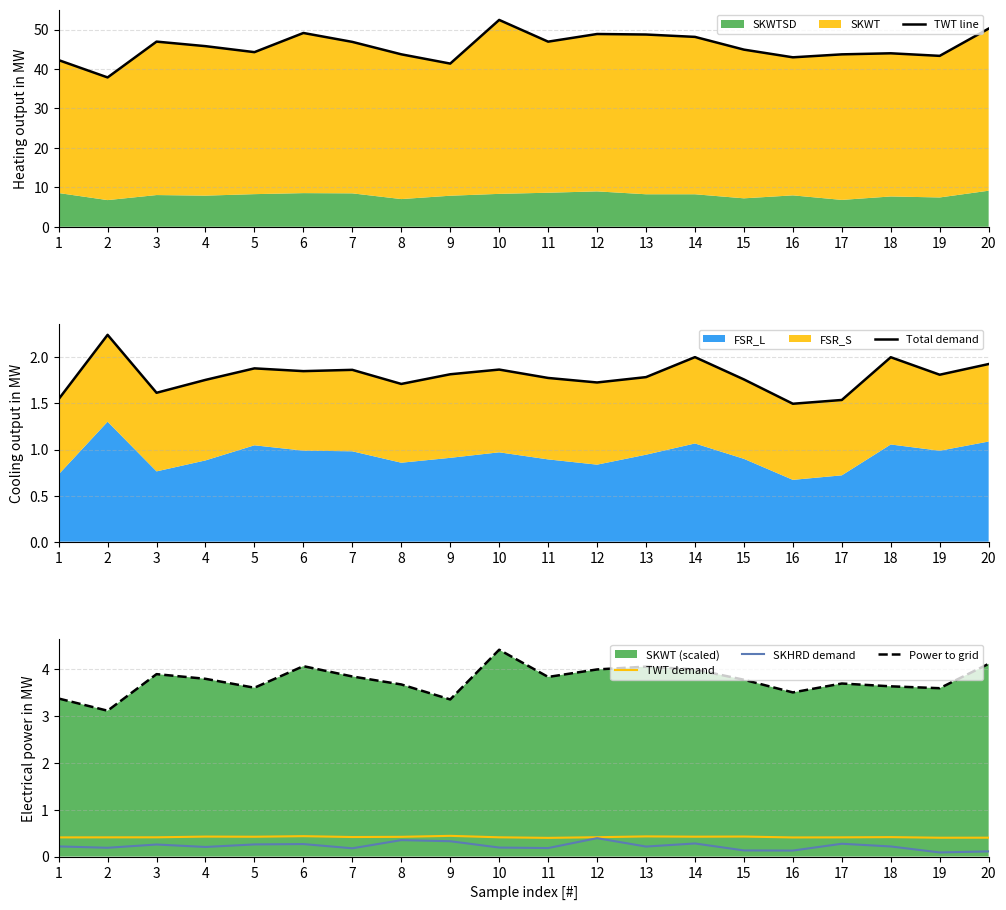

Does the chart display data point markers on the line(s)?

No